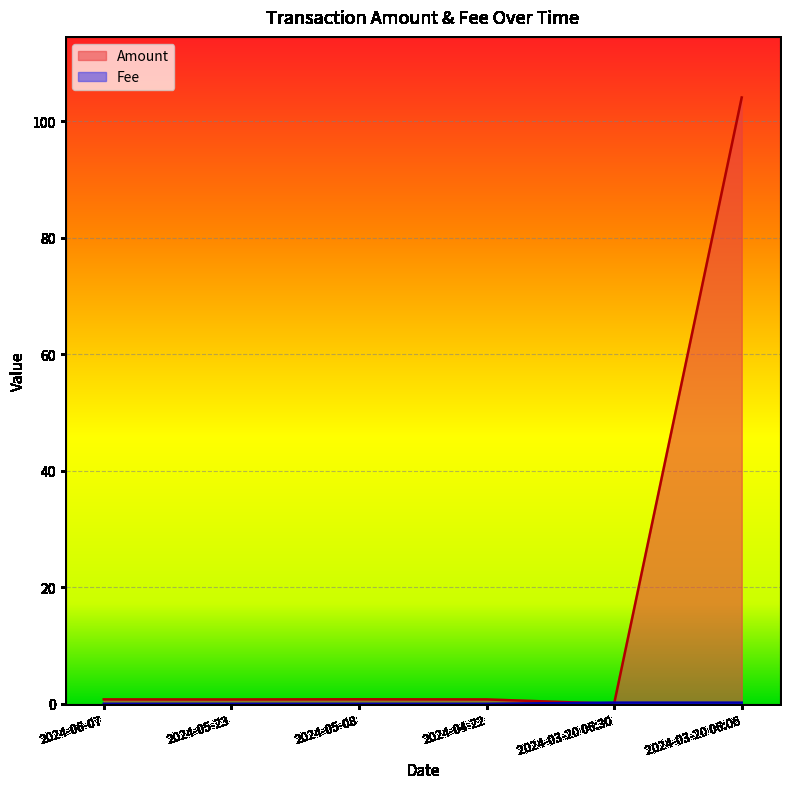

True or false: Fee and Amount cross at least once.

True